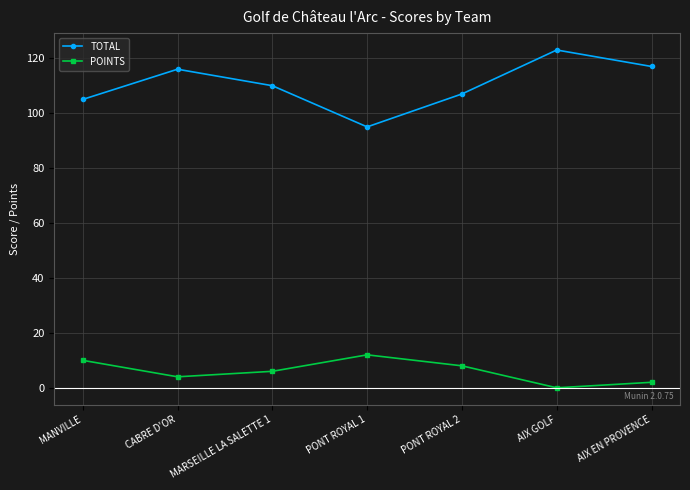

What position from the left is AIX EN PROVENCE?

7